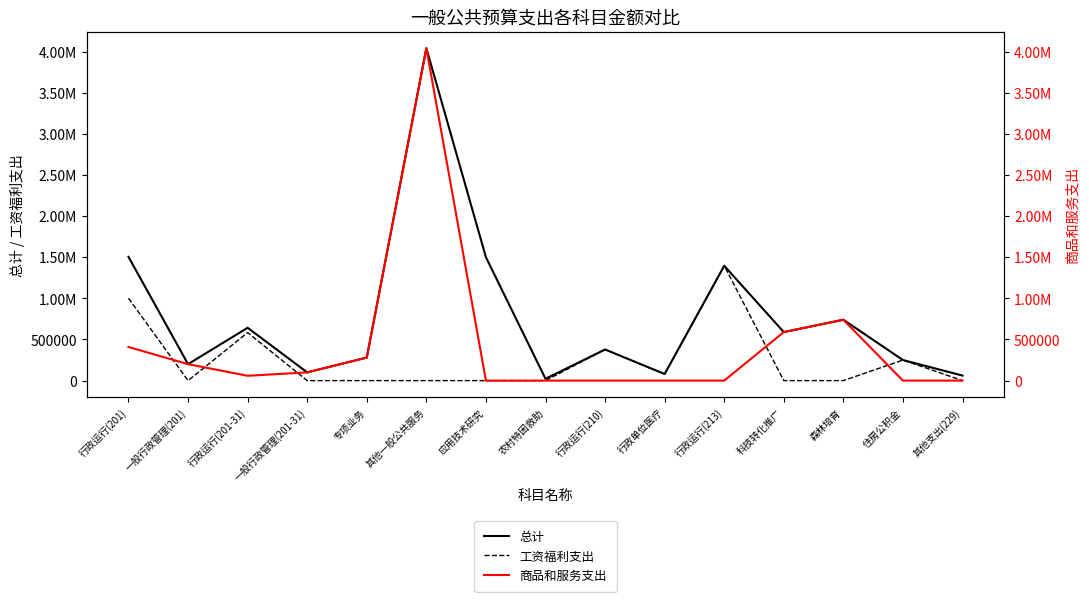

Which series has the largest total across all categories?

总计